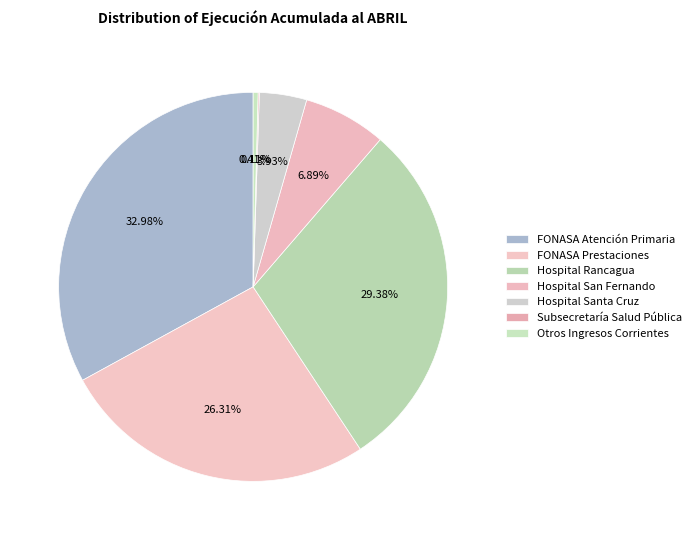

How many segments does this pie chart have?

7